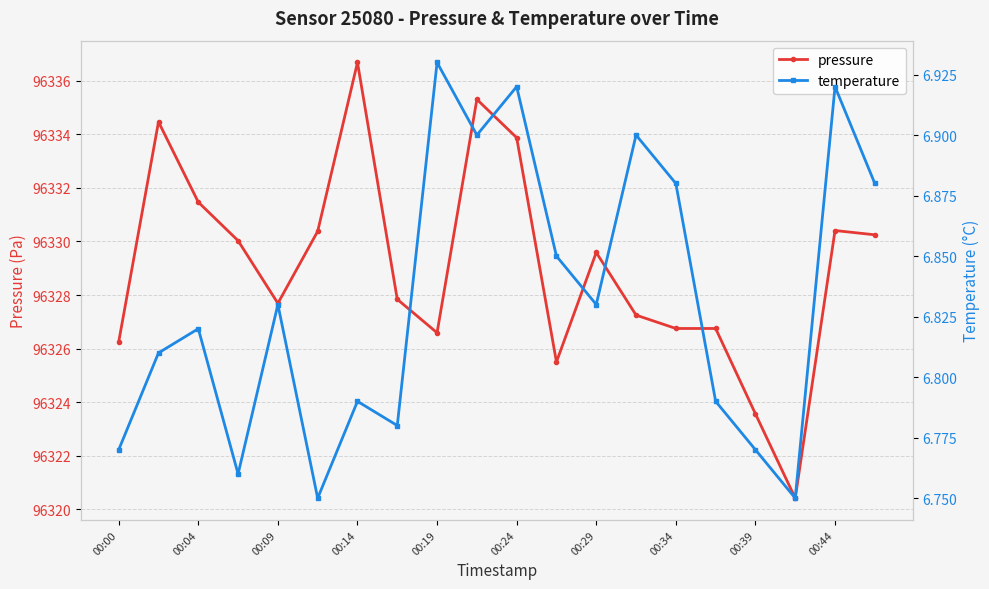

What is the lowest value of the pressure series?

96320.4